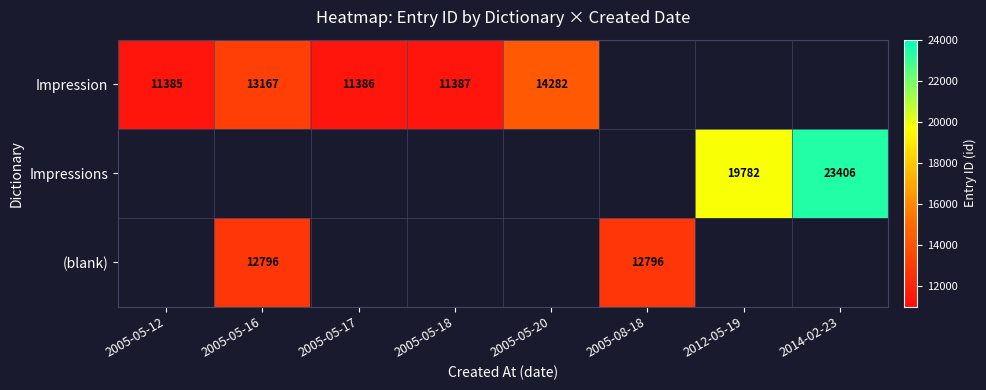

What is the sum of the Impression values at 2005-05-20 and 2005-05-18?

25669